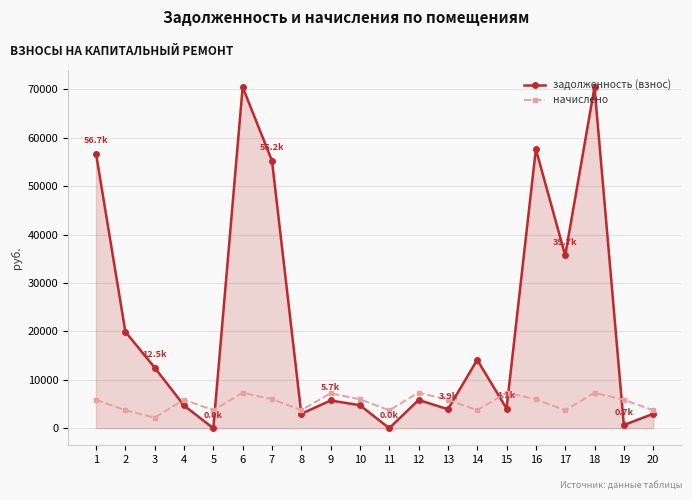

Which series has the largest range (max minus min)?

задолженность (взнос)